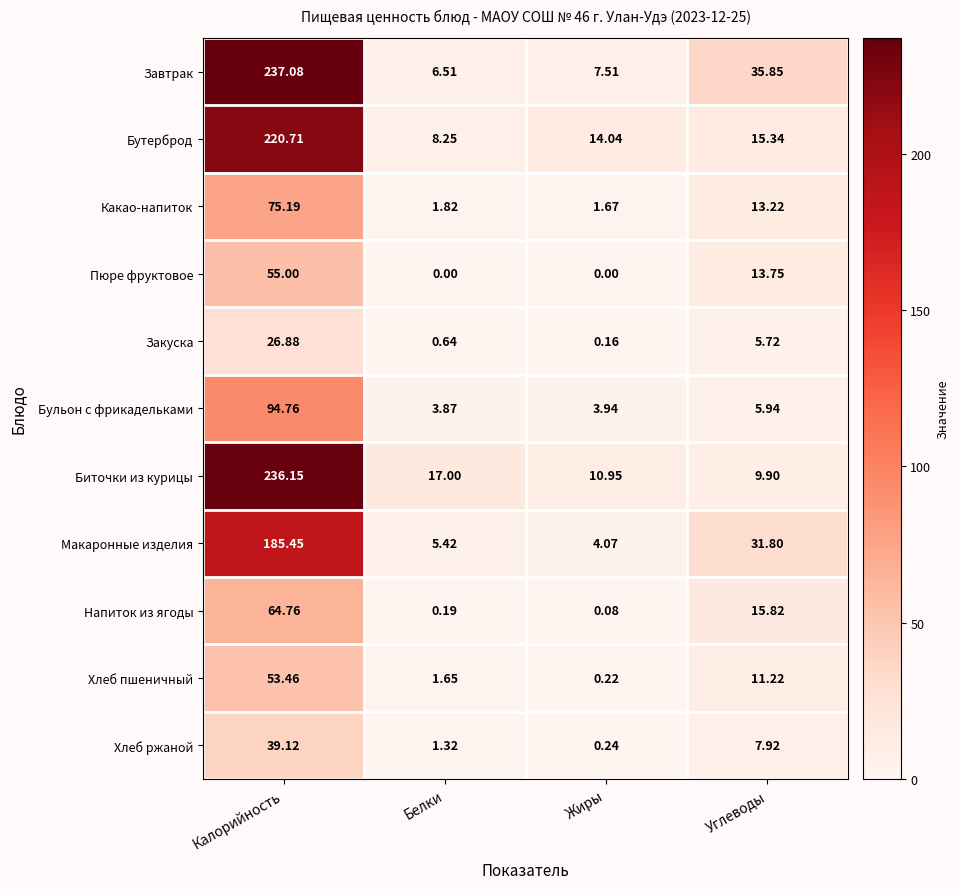

At which label is Хлеб ржаной closest to 19?

Углеводы